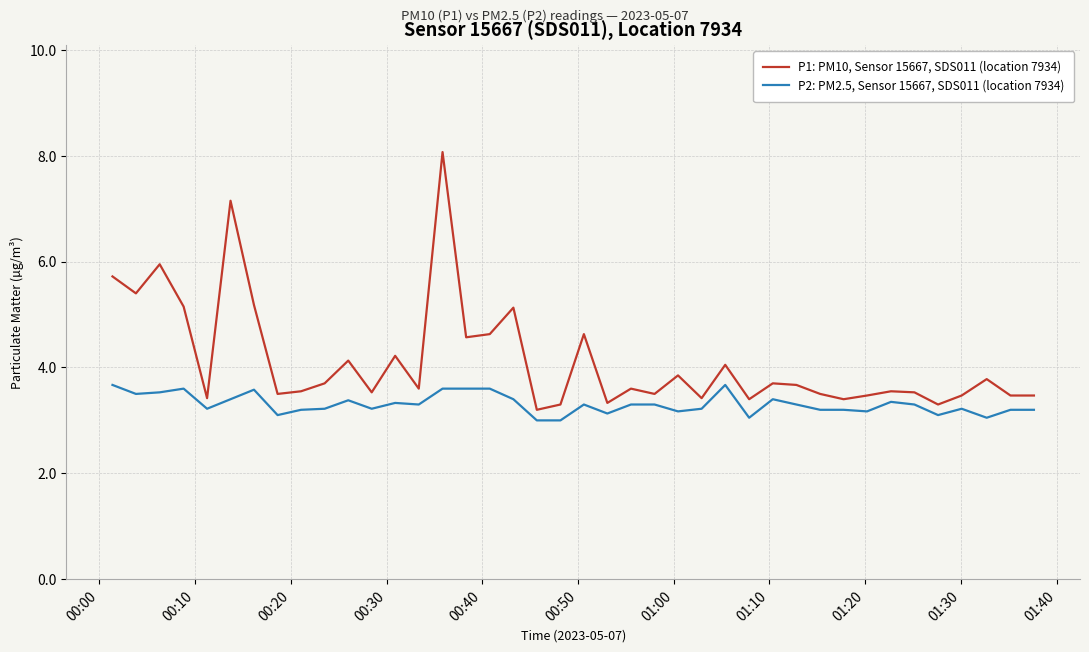

Which series has the largest total across all categories?

P1: PM10, Sensor 15667, SDS011 (location 7934)